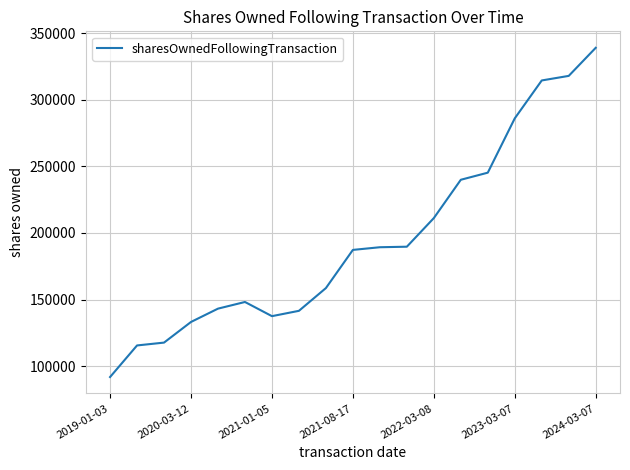

Does the chart have visible grid lines?

Yes